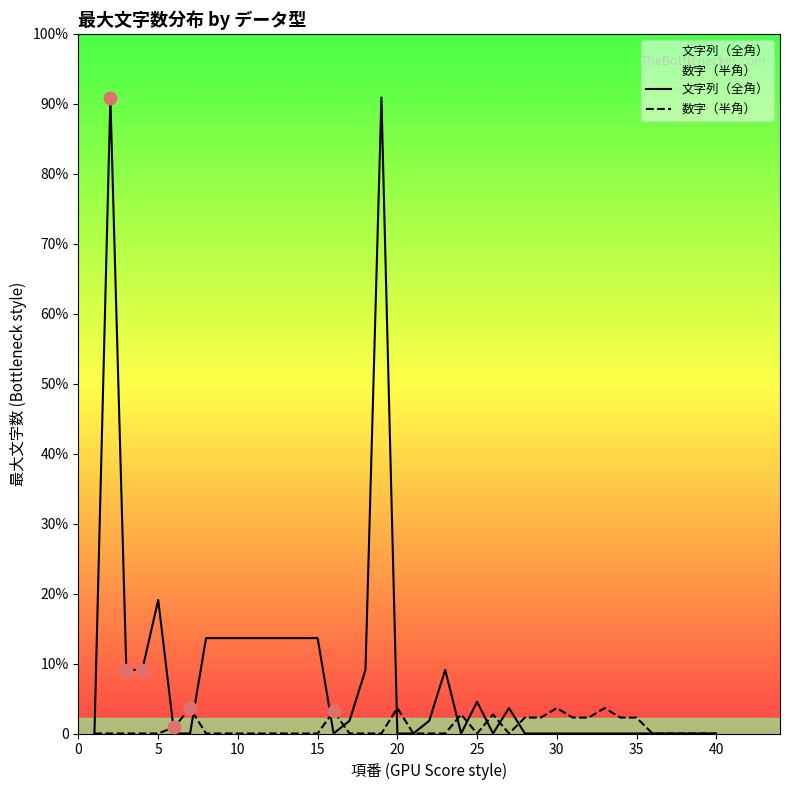

How many distinct data groups are displayed?

2